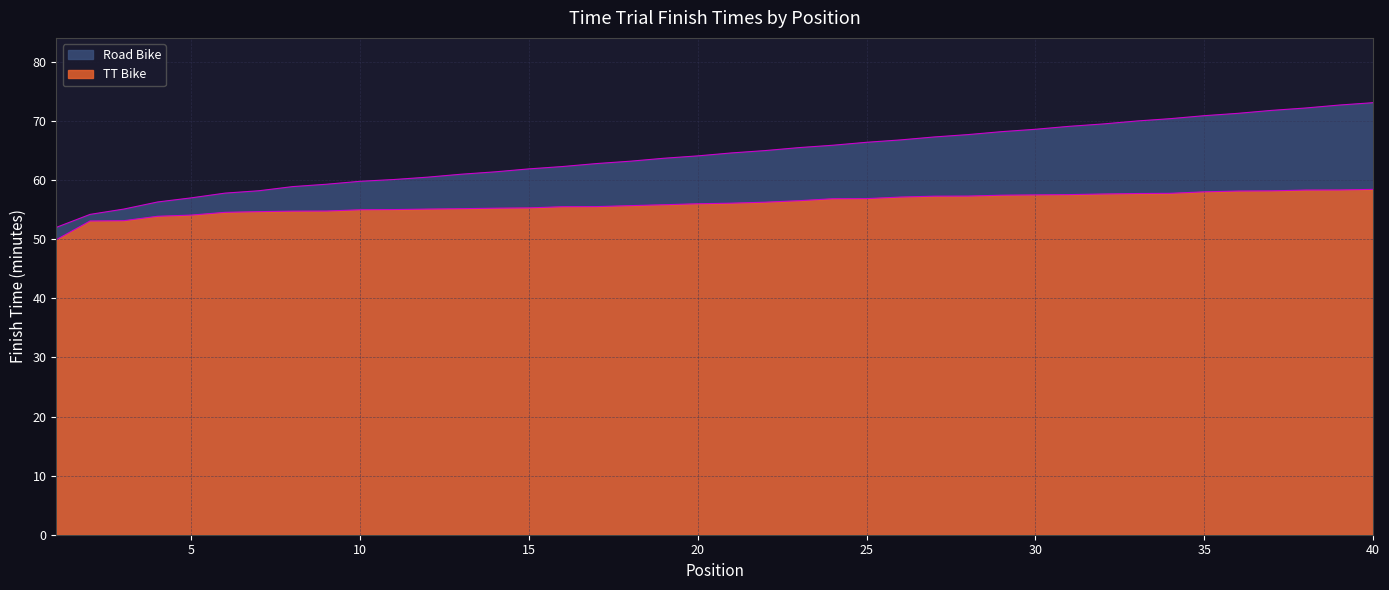

Is it true that TT Bike equals 101.3 at 34?

False